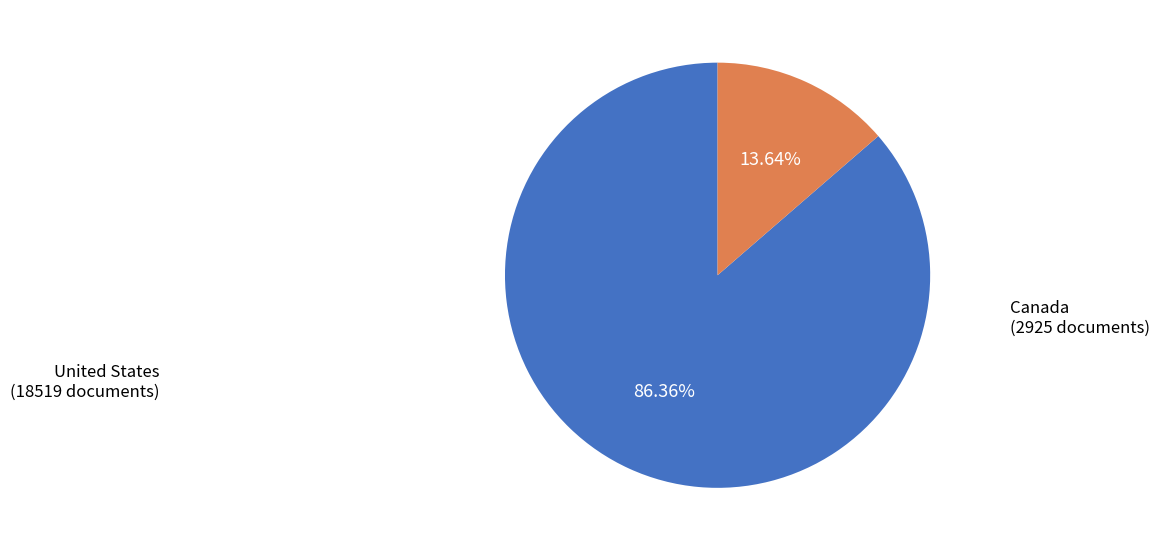

The United States slice represents 86% of the pie. True or false?

True